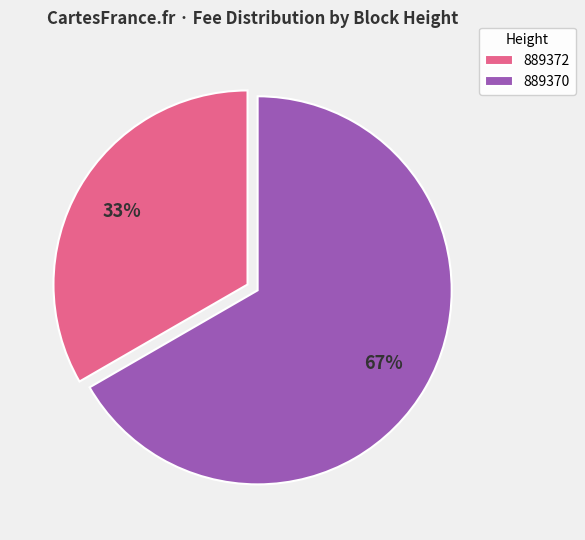

Count the number of slices in the pie.

2